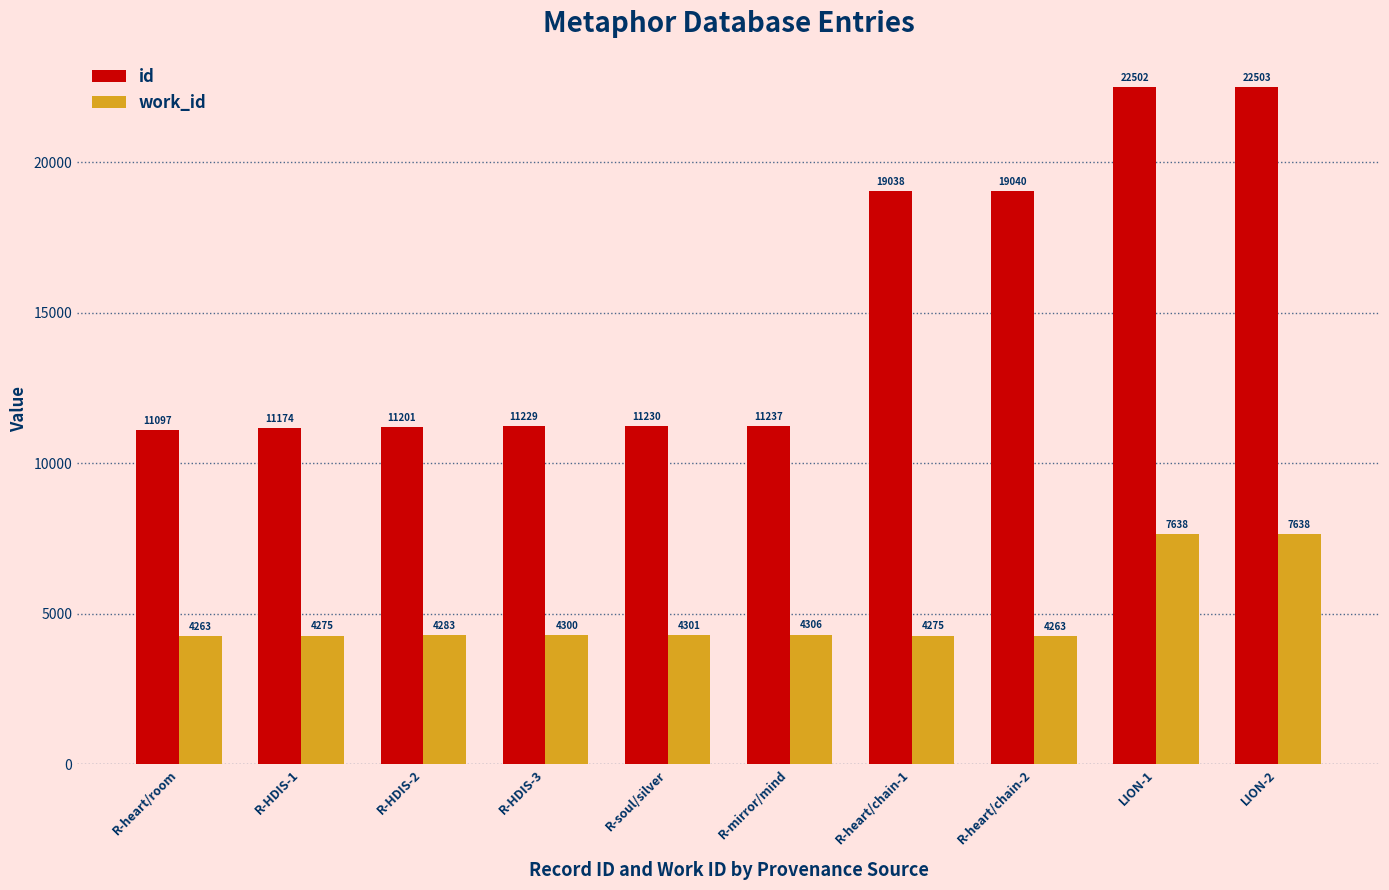

Which series has the largest range (max minus min)?

id